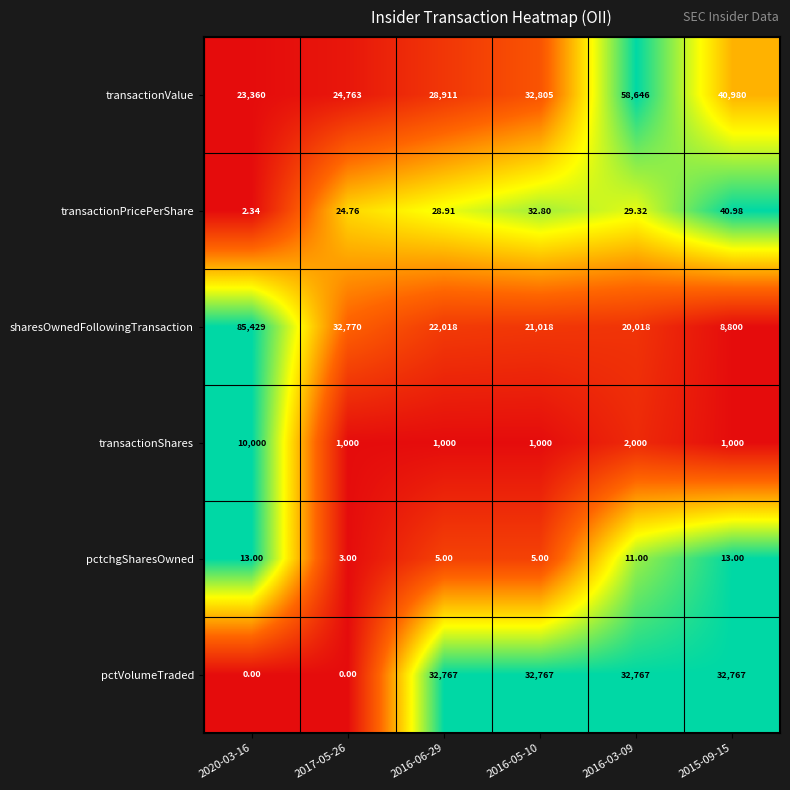

Between 2016-05-10 and 2016-03-09, which series saw the biggest shift?

transactionValue